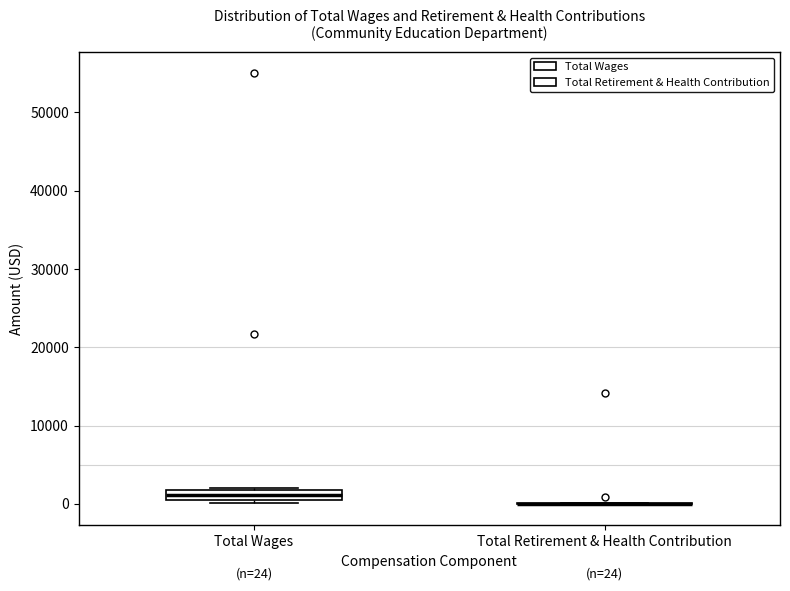

Comparing the boxes themselves (not the whiskers), which one is the tallest?

Total Wages